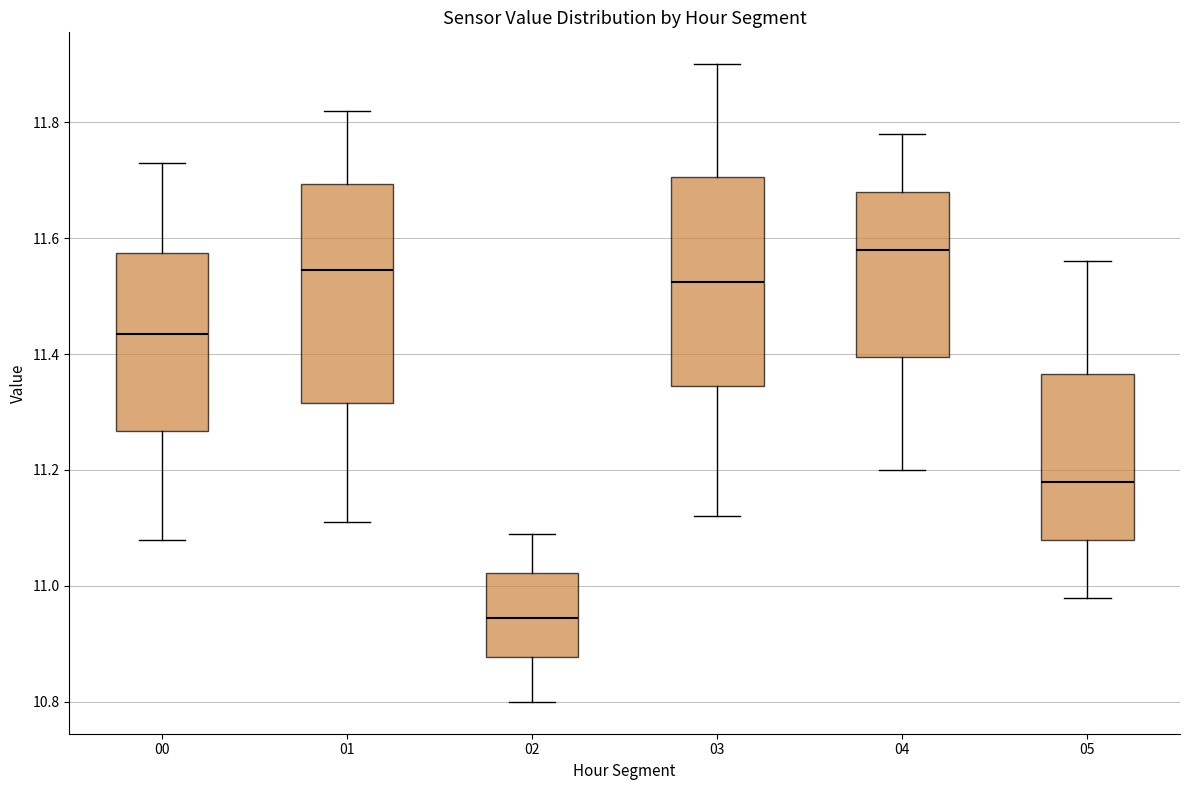

Reading left to right, transcribe this box plot: for each box, give where its median line is, the range the box spans, and where its two whiskers end, as read against the y-axis. The values are not printed on the chart, so give them approximately, as read against the axis.

00: median 11.44, box 11.26 to 11.58, whiskers 11.08 to 11.74
01: median 11.54, box 11.32 to 11.70, whiskers 11.12 to 11.82
02: median 10.94, box 10.88 to 11.02, whiskers 10.80 to 11.10
03: median 11.52, box 11.34 to 11.70, whiskers 11.12 to 11.90
04: median 11.58, box 11.40 to 11.68, whiskers 11.20 to 11.78
05: median 11.18, box 11.08 to 11.36, whiskers 10.98 to 11.56